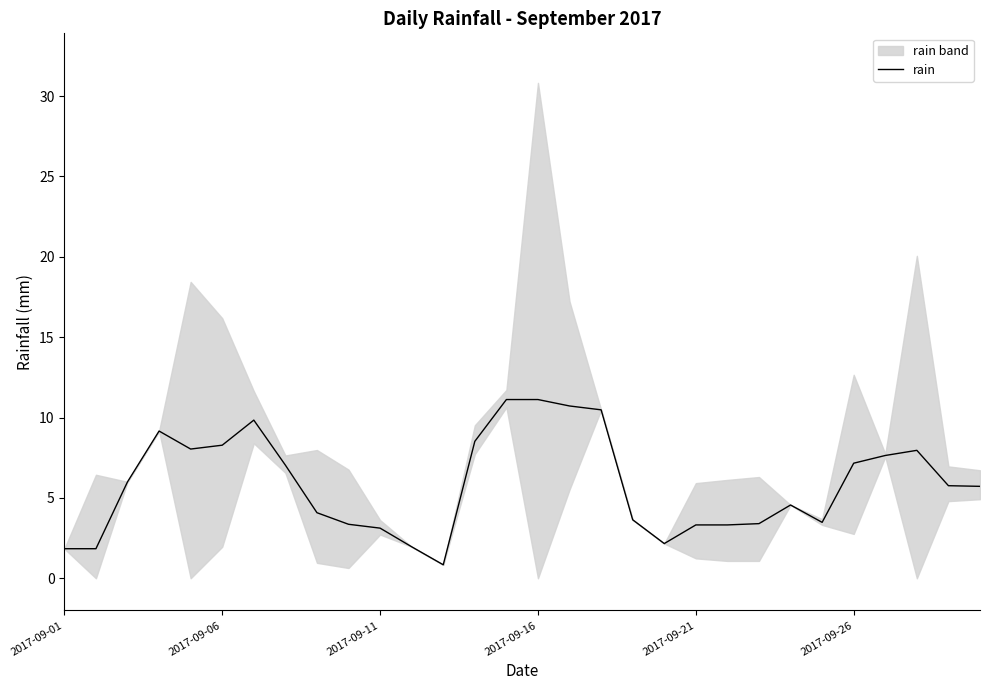

What is the minimum value for rain?

0.8